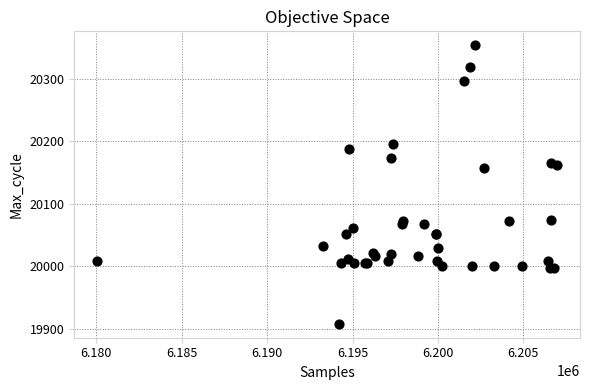

What Y value in the scatter plot is closest to 20131?

20157